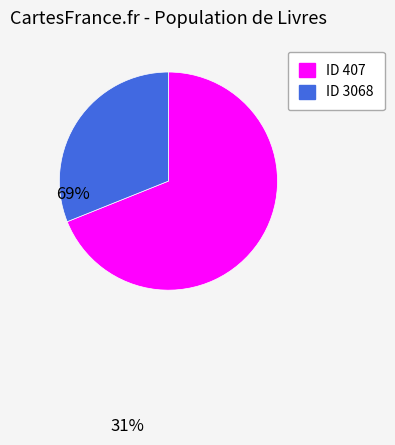

Does any single category account for the majority?

Yes